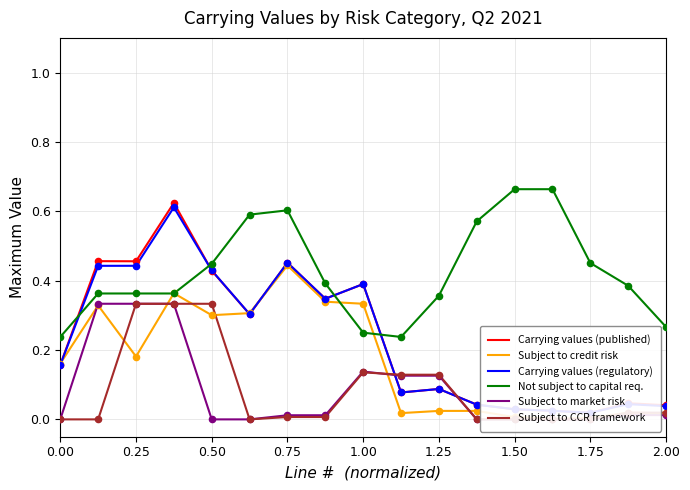

What are all the series names shown in the legend?

Carrying values (published), Subject to credit risk, Carrying values (regulatory), Not subject to capital req., Subject to market risk, Subject to CCR framework